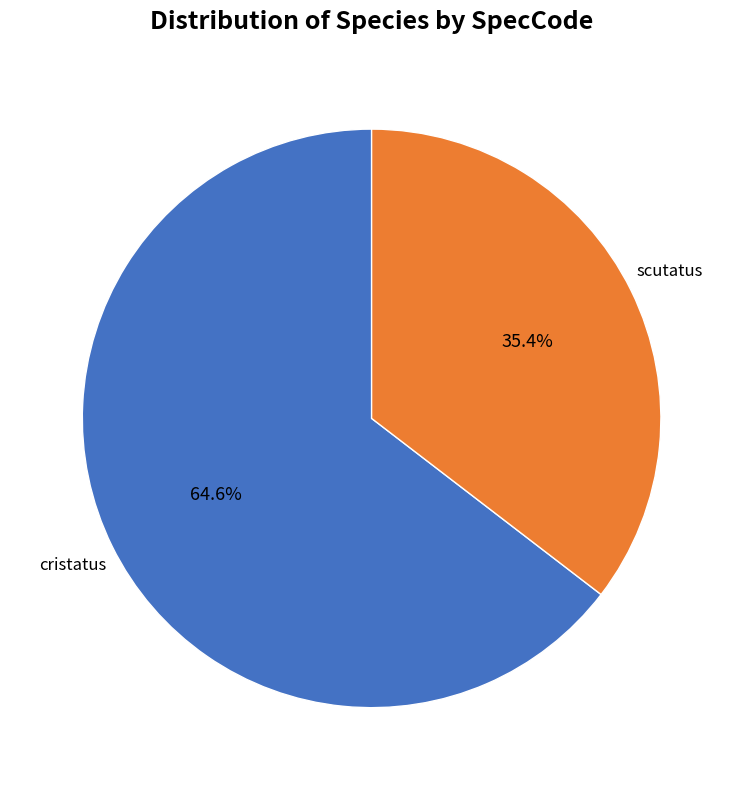

Does any single category account for the majority?

Yes